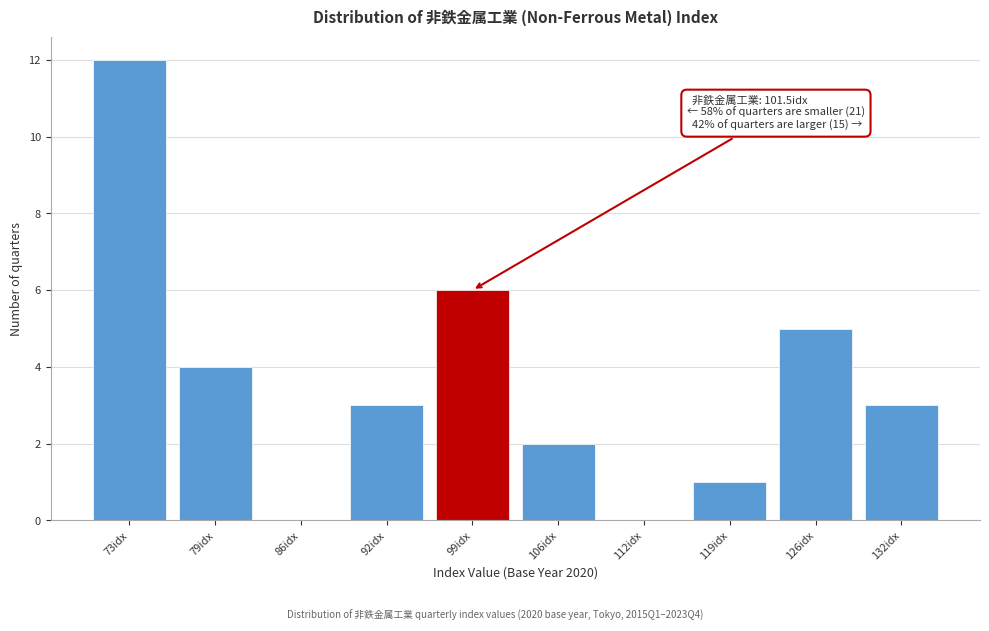

Reading left to right, extract all data points from this chart.

73idx=12	79idx=4	86idx=0	92idx=3	99idx=6	106idx=2	112idx=0	119idx=1	126idx=5	132idx=3